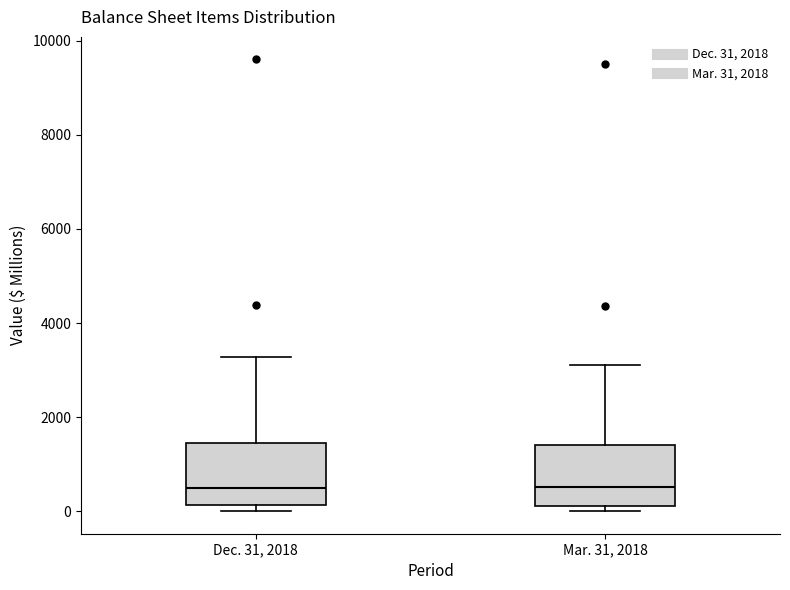

Reading left to right, transcribe this box plot: for each box, give where its median line is, the range the box spans, and where its two whiskers end, as read against the y-axis. The values are not printed on the chart, so give them approximately, as read against the axis.

Dec. 31, 2018: median 400, box 200 to 1400, whiskers 0 to 3200
Mar. 31, 2018: median 600, box 200 to 1400, whiskers 0 to 3200